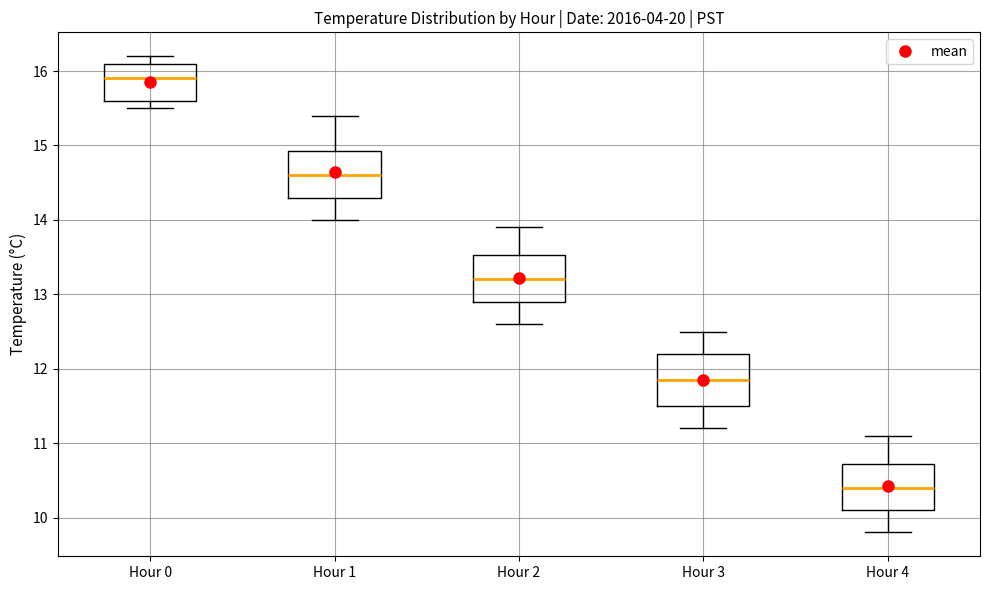

Where does the lower whisker of the box for Hour 3 end on the y-axis? The values are not printed on the chart, so give them approximately, as read against the axis.

11.2